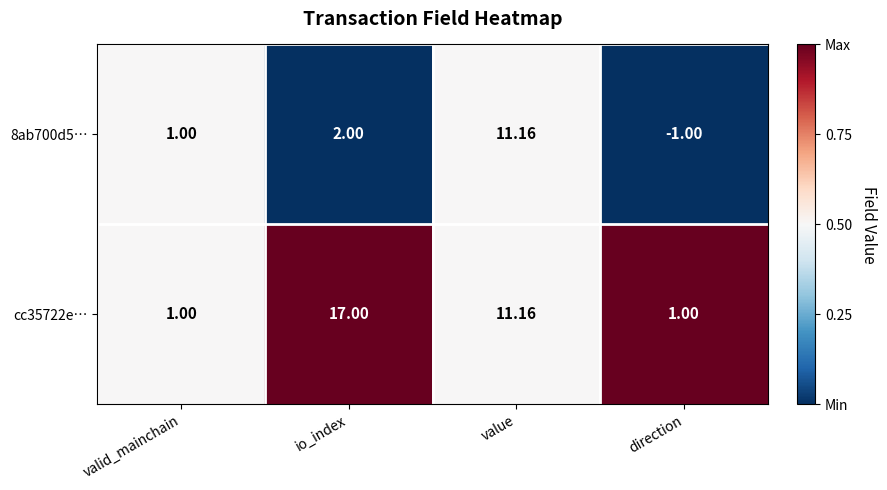

What is the total value across all series at io_index?

19.0